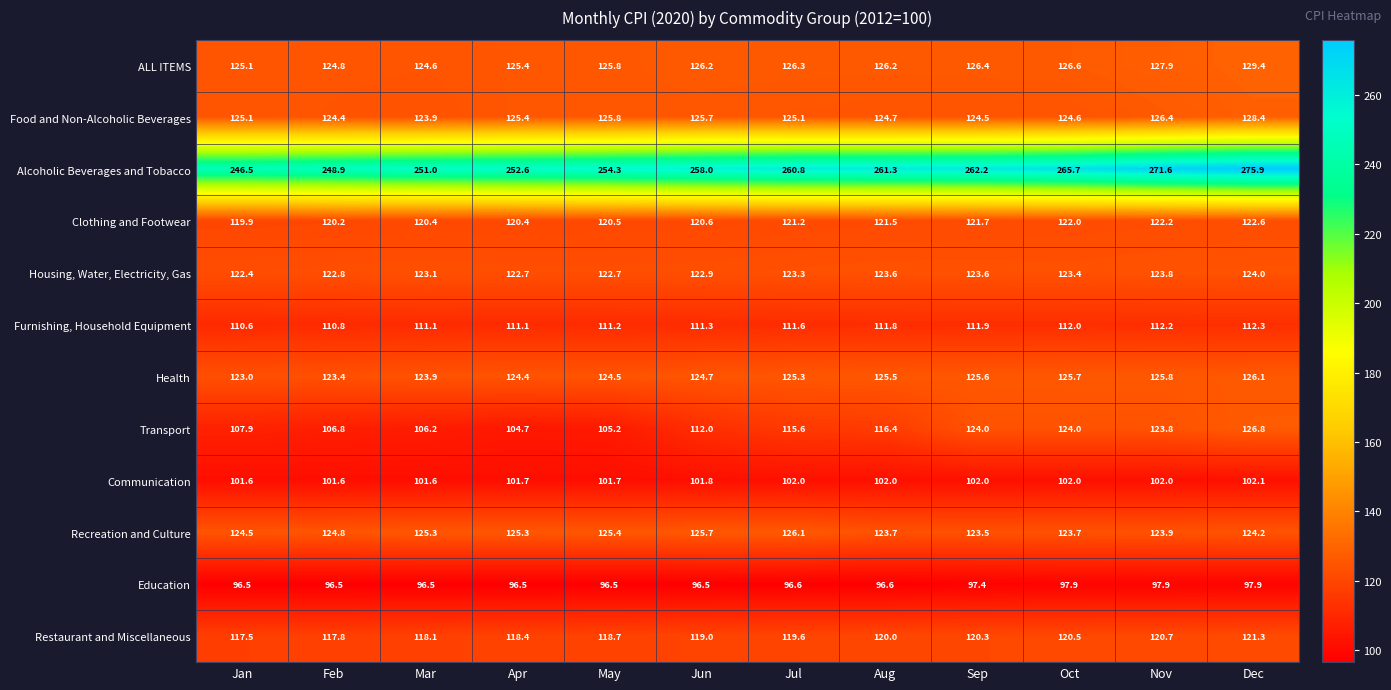

Where does the ALL ITEMS series first go above 126?

Jun